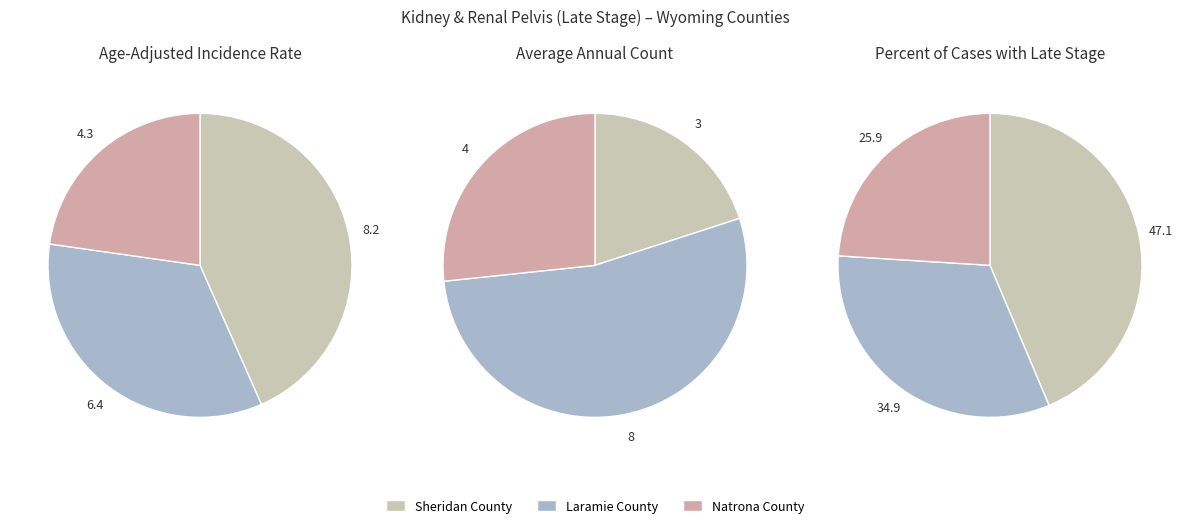

To the nearest percent, what portion does Natrona County represent?

23%